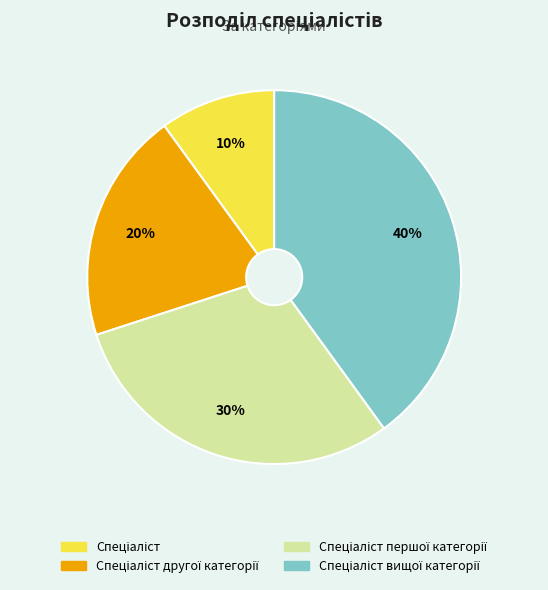

Is there a majority slice in this chart?

No